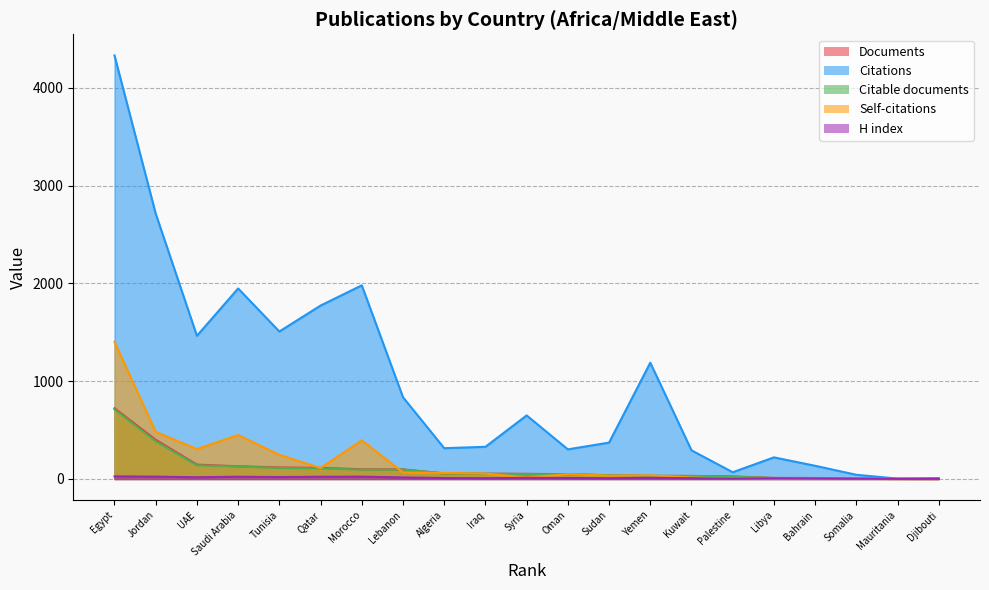

Which series has the largest range (max minus min)?

Citations